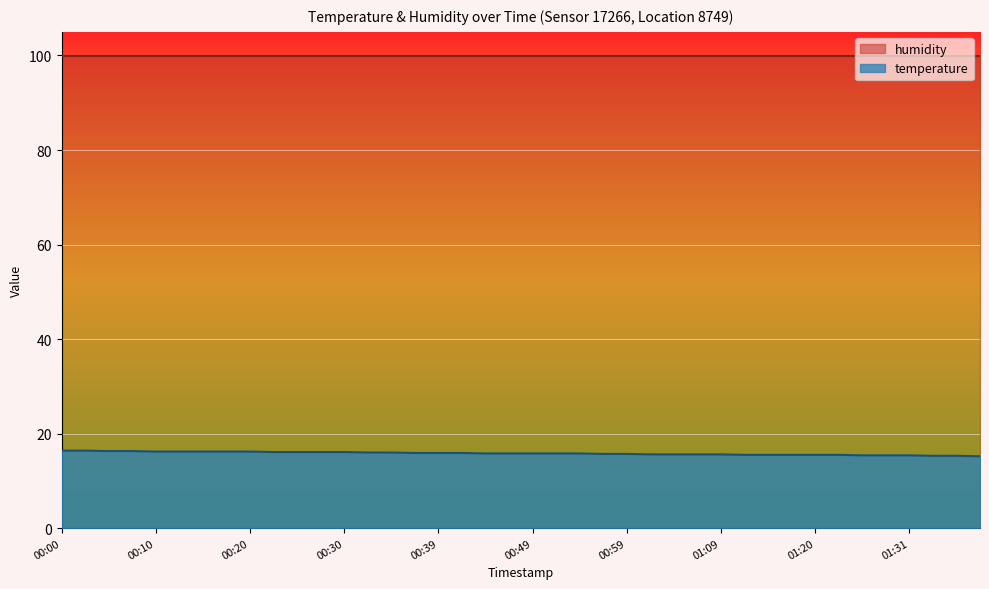

Reading right to left, transcribe all the data shown in this chart.

15.2	15.3	15.3	15.4	15.4	15.4	15.5	15.5	15.5	15.5	15.5	15.6	15.6	15.6	15.6	15.7	15.7	15.8	15.8	15.8	15.8	15.8	15.9	15.9	15.9	16.0	16.0	16.1	16.1	16.1	16.1	16.2	16.2	16.2	16.2	16.2	16.3	16.3	16.4	16.4